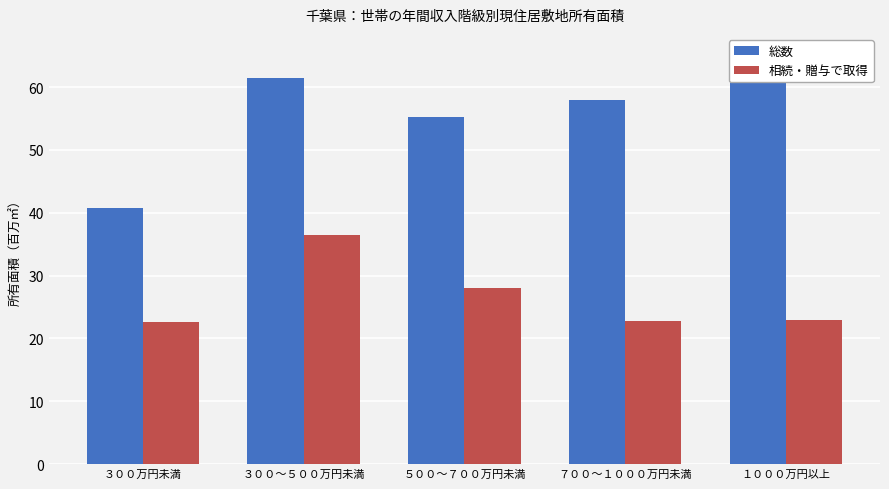

What are all the series names shown in the legend?

総数, 相続・贈与で取得